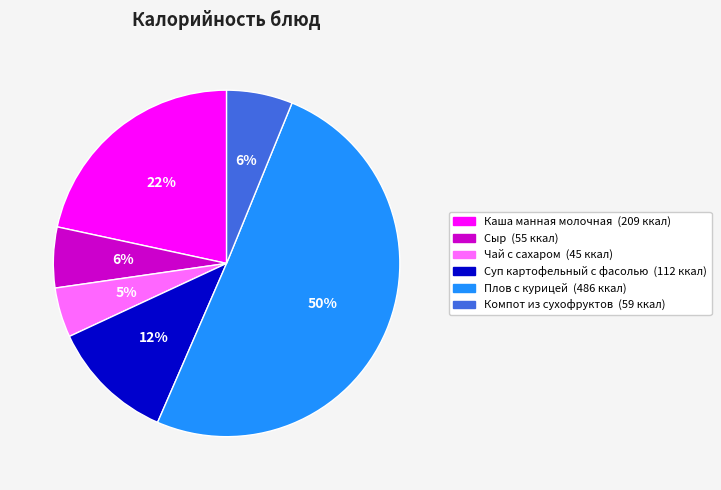

To the nearest percent, what is the average slice percentage?

17%